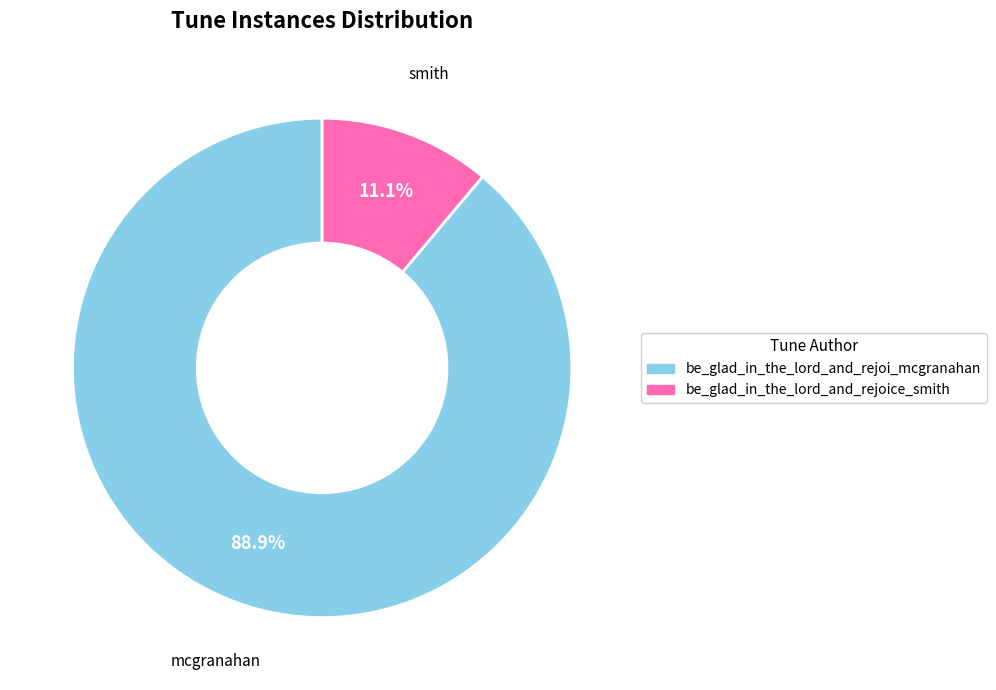

Rank the categories by value from highest to lowest.

be_glad_in_the_lord_and_rejoi_mcgranahan, be_glad_in_the_lord_and_rejoice_smith